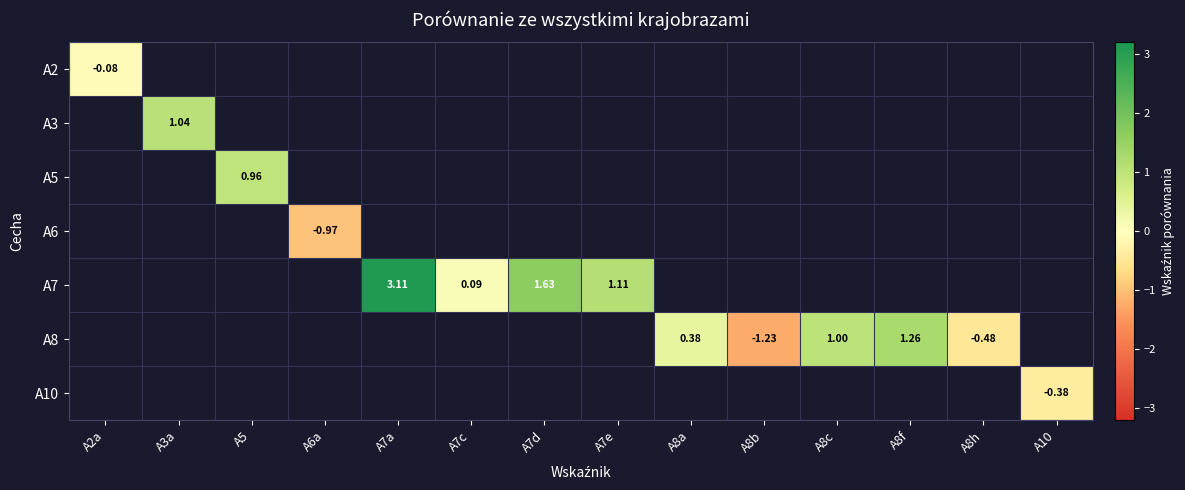

Count the number of data series in this chart.

7